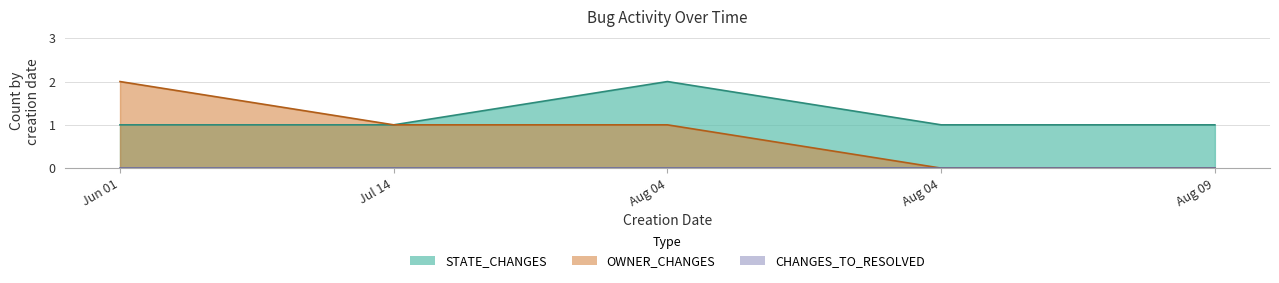

At which category does the chart reach its minimum across all series?

Aug 04